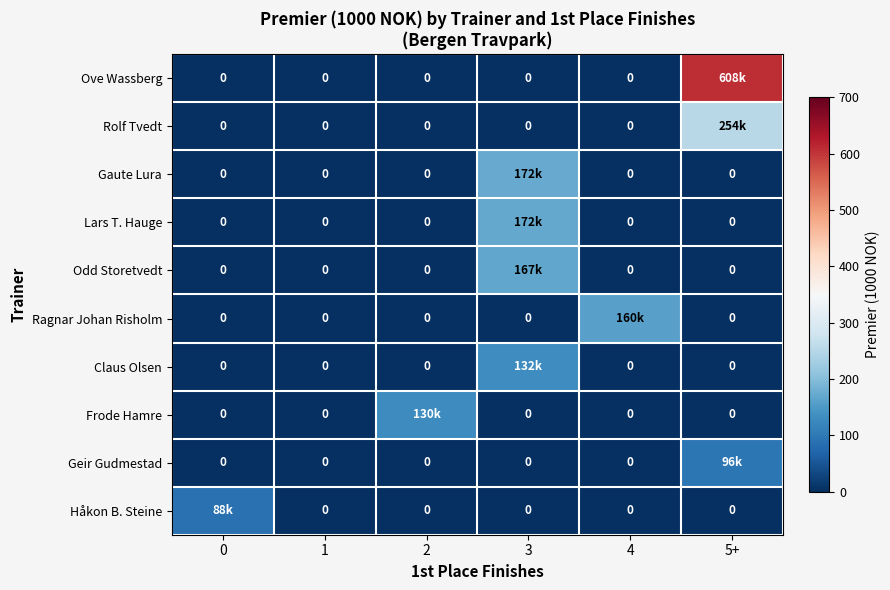

Which category has the highest value across all series?

5+